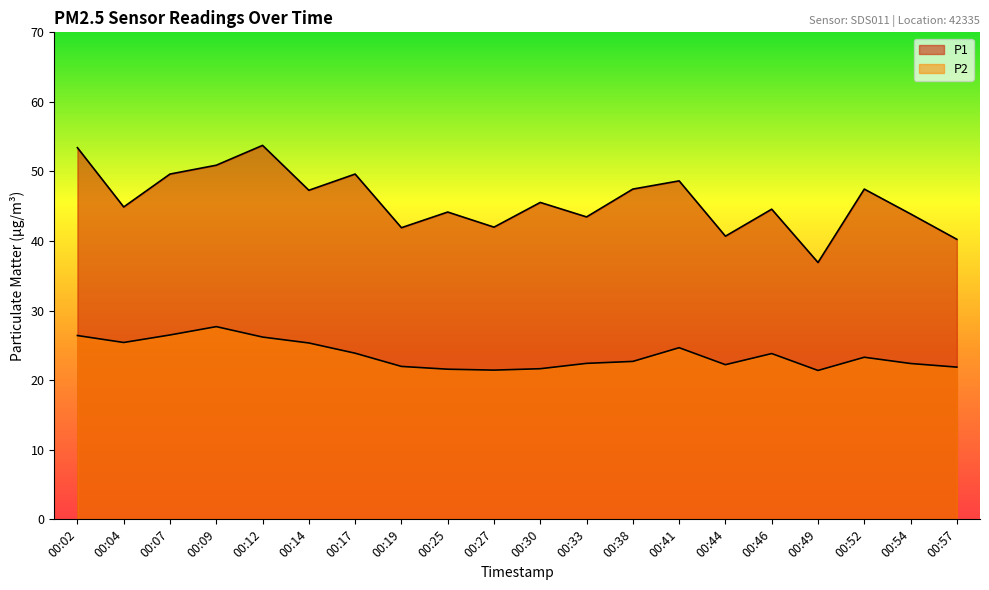

True or false: P2 and P1 intersect in this chart.

False